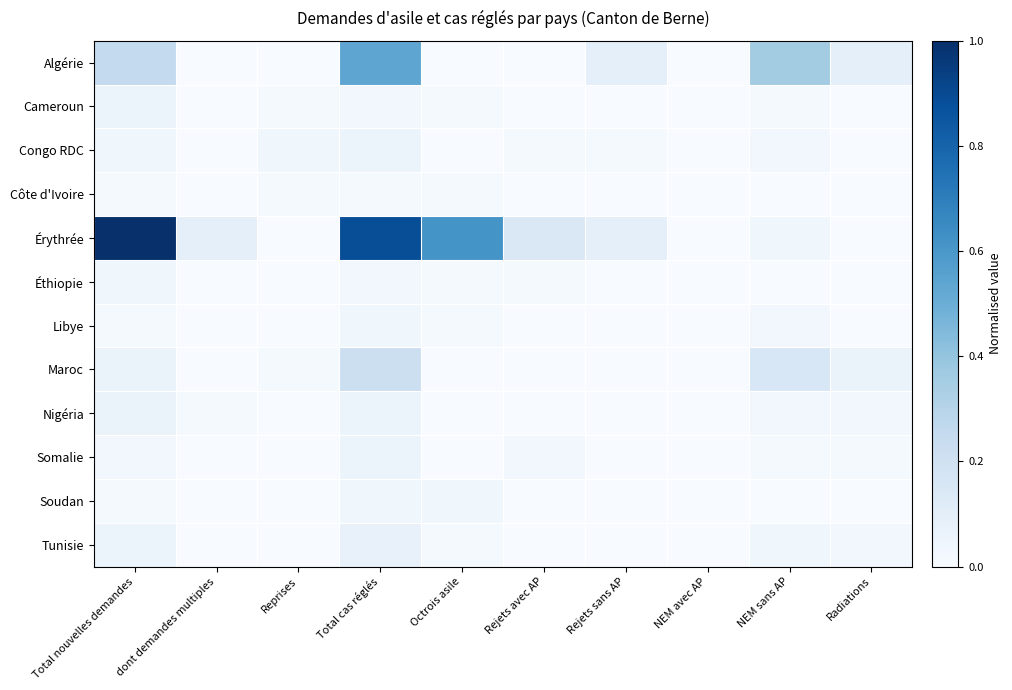

Reading left to right, what are all the values shown in this chart?

Algérie: Total nouvelles demandes=0.3	dont demandes multiples=0.0	Reprises=0.0	Total cas réglés=0.5	Octrois asile=0.0	Rejets avec AP=0.0	Rejets sans AP=0.1	NEM avec AP=0.0	NEM sans AP=0.4	Radiations=0.1
Cameroun: Total nouvelles demandes=0.1	dont demandes multiples=0.0	Reprises=0.0	Total cas réglés=0.0	Octrois asile=0.0	Rejets avec AP=0.0	Rejets sans AP=0.0	NEM avec AP=0.0	NEM sans AP=0.0	Radiations=0.0
Congo RDC: Total nouvelles demandes=0.0	dont demandes multiples=0.0	Reprises=0.0	Total cas réglés=0.1	Octrois asile=0.0	Rejets avec AP=0.0	Rejets sans AP=0.0	NEM avec AP=0.0	NEM sans AP=0.0	Radiations=0.0
Côte d'Ivoire: Total nouvelles demandes=0.0	dont demandes multiples=0.0	Reprises=0.0	Total cas réglés=0.0	Octrois asile=0.0	Rejets avec AP=0.0	Rejets sans AP=0.0	NEM avec AP=0.0	NEM sans AP=0.0	Radiations=0.0
Érythrée: Total nouvelles demandes=1.0	dont demandes multiples=0.1	Reprises=0.0	Total cas réglés=0.9	Octrois asile=0.6	Rejets avec AP=0.1	Rejets sans AP=0.1	NEM avec AP=0.0	NEM sans AP=0.0	Radiations=0.0
Éthiopie: Total nouvelles demandes=0.0	dont demandes multiples=0.0	Reprises=0.0	Total cas réglés=0.0	Octrois asile=0.0	Rejets avec AP=0.0	Rejets sans AP=0.0	NEM avec AP=0.0	NEM sans AP=0.0	Radiations=0.0
Libye: Total nouvelles demandes=0.0	dont demandes multiples=0.0	Reprises=0.0	Total cas réglés=0.0	Octrois asile=0.0	Rejets avec AP=0.0	Rejets sans AP=0.0	NEM avec AP=0.0	NEM sans AP=0.0	Radiations=0.0
Maroc: Total nouvelles demandes=0.1	dont demandes multiples=0.0	Reprises=0.0	Total cas réglés=0.2	Octrois asile=0.0	Rejets avec AP=0.0	Rejets sans AP=0.0	NEM avec AP=0.0	NEM sans AP=0.2	Radiations=0.1
Nigéria: Total nouvelles demandes=0.1	dont demandes multiples=0.0	Reprises=0.0	Total cas réglés=0.1	Octrois asile=0.0	Rejets avec AP=0.0	Rejets sans AP=0.0	NEM avec AP=0.0	NEM sans AP=0.0	Radiations=0.0
Somalie: Total nouvelles demandes=0.0	dont demandes multiples=0.0	Reprises=0.0	Total cas réglés=0.1	Octrois asile=0.0	Rejets avec AP=0.0	Rejets sans AP=0.0	NEM avec AP=0.0	NEM sans AP=0.0	Radiations=0.0
Soudan: Total nouvelles demandes=0.0	dont demandes multiples=0.0	Reprises=0.0	Total cas réglés=0.0	Octrois asile=0.0	Rejets avec AP=0.0	Rejets sans AP=0.0	NEM avec AP=0.0	NEM sans AP=0.0	Radiations=0.0
Tunisie: Total nouvelles demandes=0.1	dont demandes multiples=0.0	Reprises=0.0	Total cas réglés=0.1	Octrois asile=0.0	Rejets avec AP=0.0	Rejets sans AP=0.0	NEM avec AP=0.0	NEM sans AP=0.0	Radiations=0.0